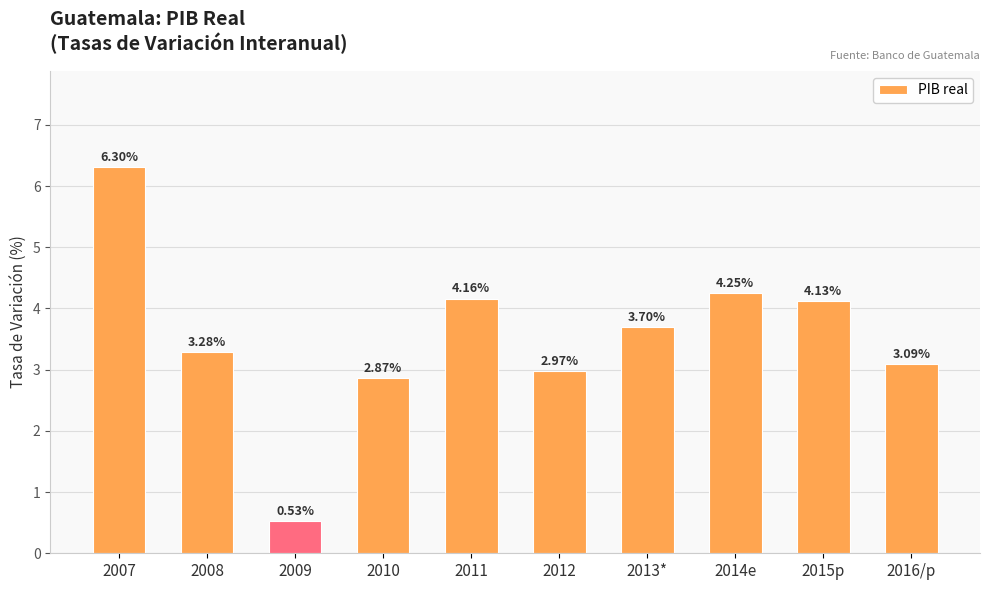

Approximately how many times larger is the value at 2011 compared to 2014e?

1.0